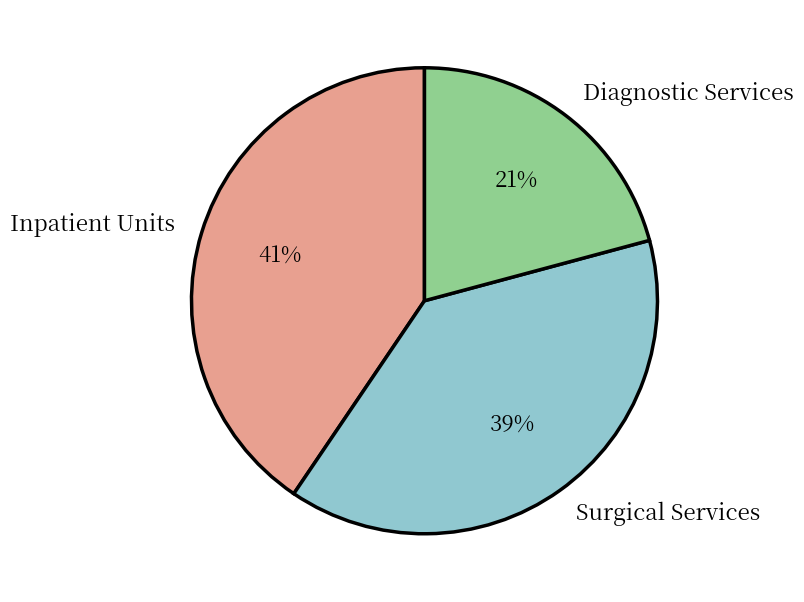

Combined, do Surgical Services and Diagnostic Services account for over 50%?

Yes